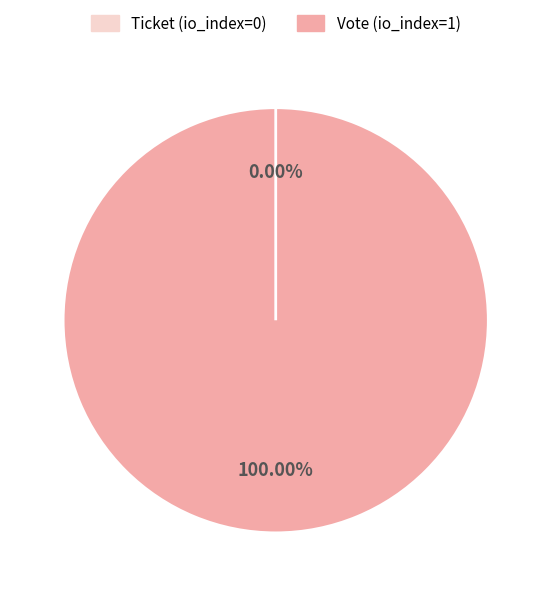

Count the number of slices in the pie.

2